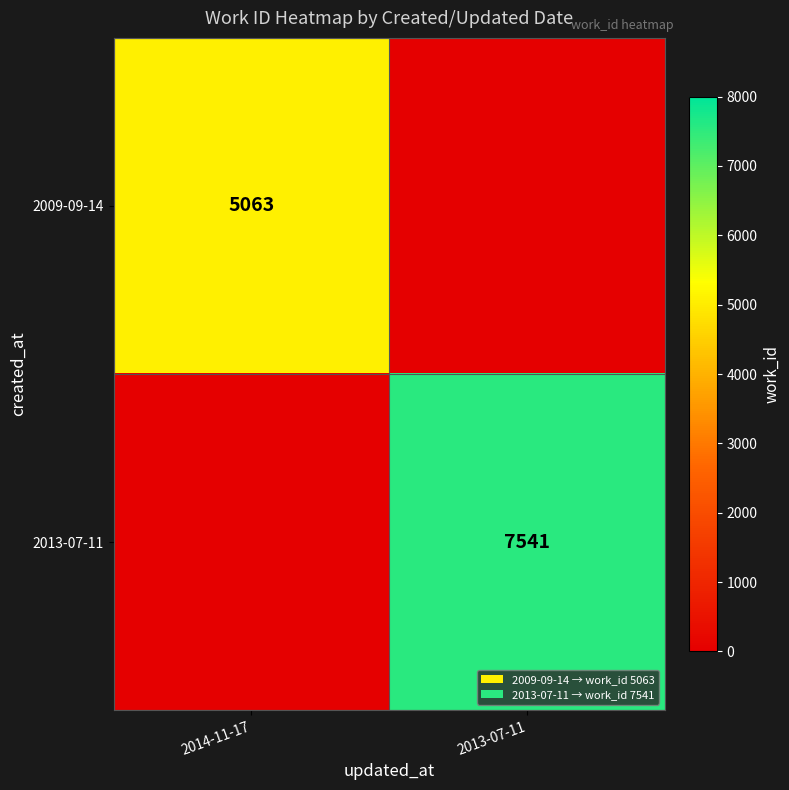

The 2009-09-14 series shows 5063 at 2014-11-17. True or false?

True